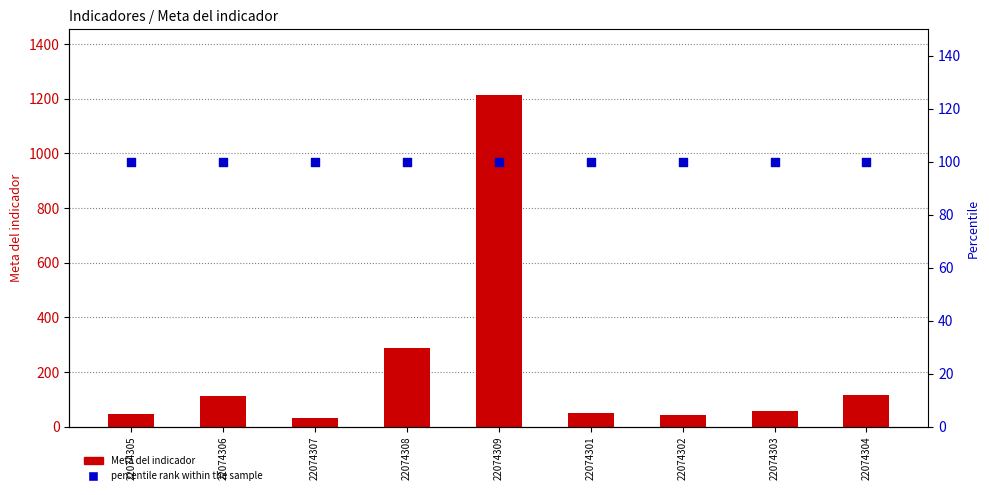

Which series has the largest Y range (max minus min)?

Meta del indicador